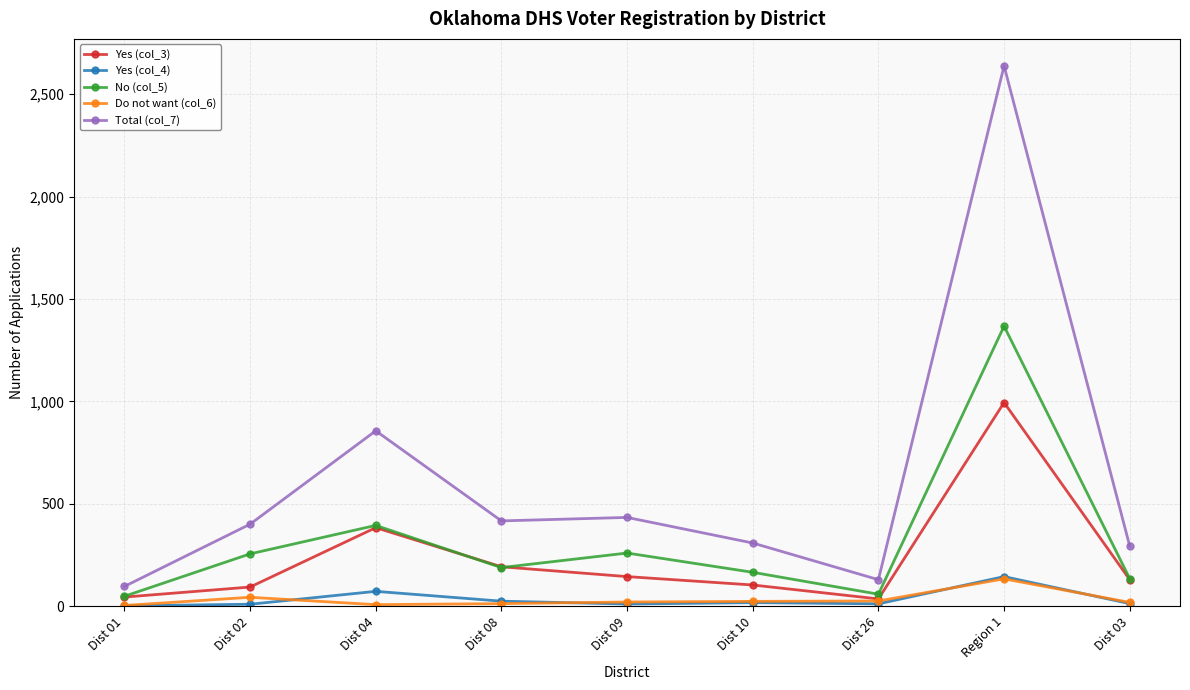

Which series has the widest spread of values?

Total (col_7)